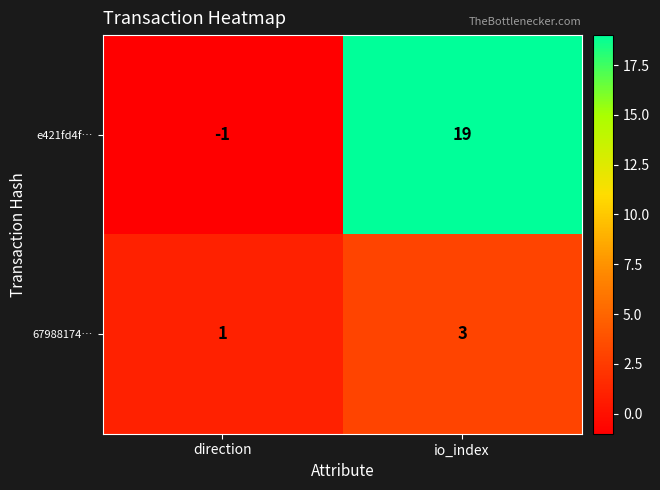

Where is e421fd4f… nearest to the value 9?

direction